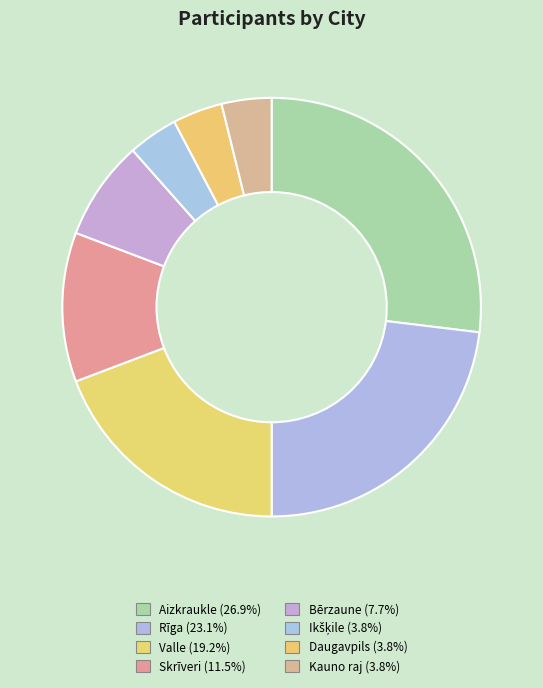

What is the change in value from Valle to Bērzaune?

-3